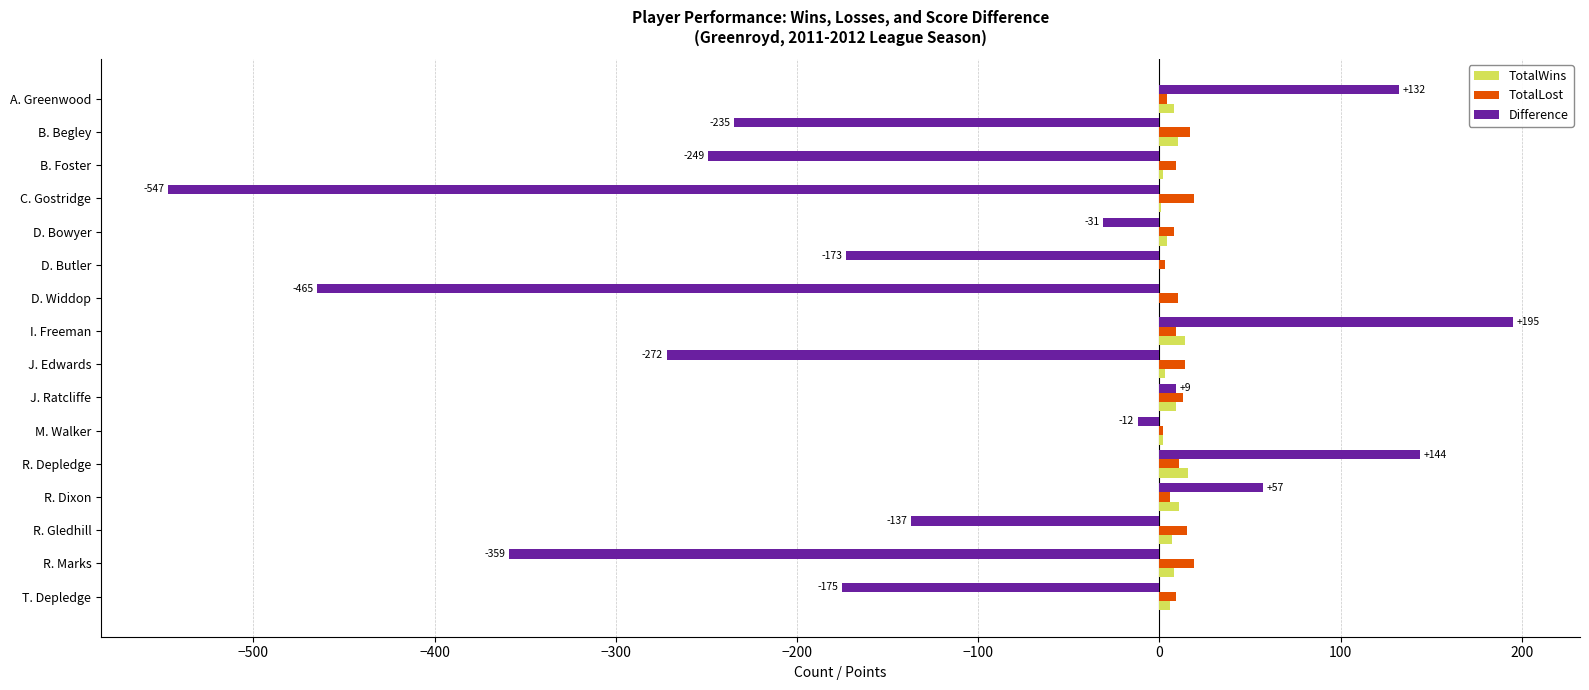

Between A. Greenwood and J. Ratcliffe, which series saw the biggest shift?

Difference